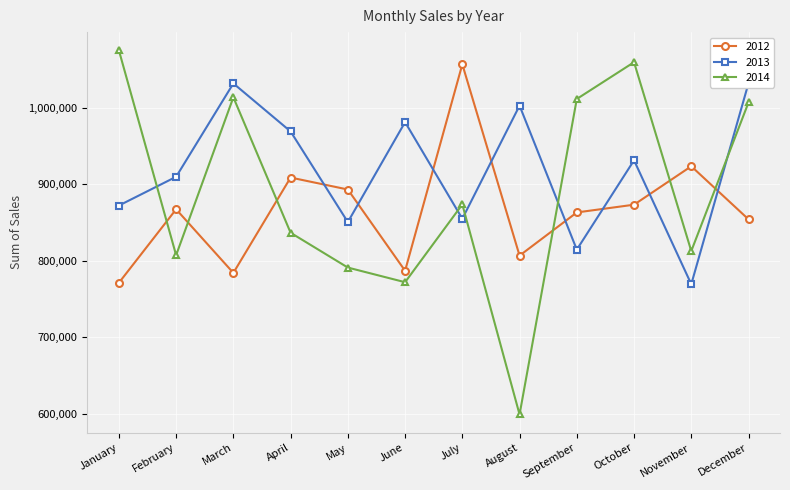

How many categories are shown in the chart?

12